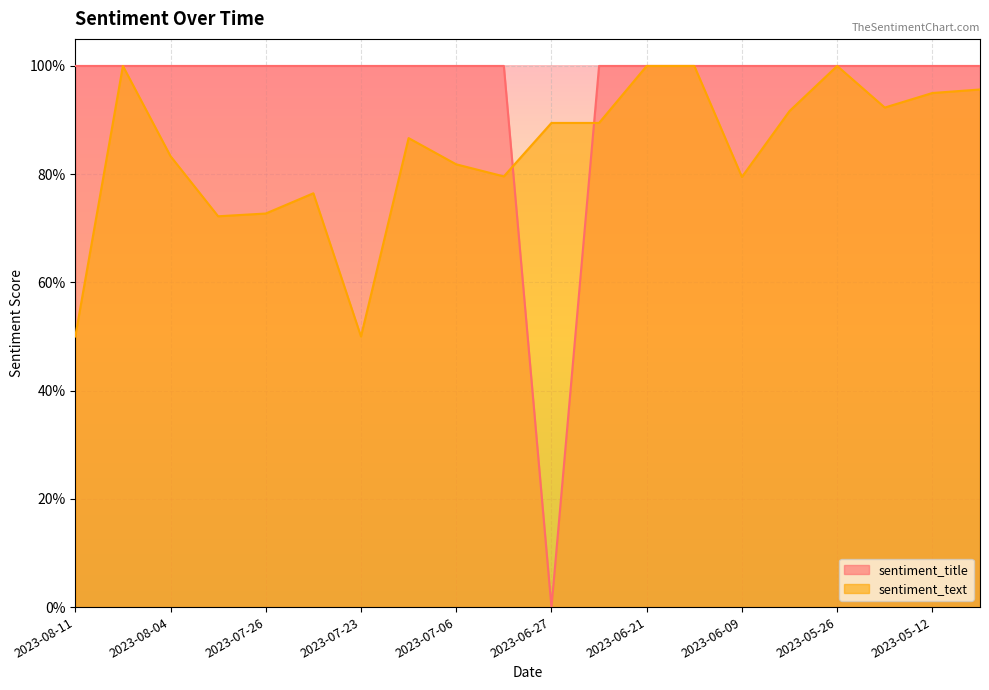

What are all the series names shown in the legend?

sentiment_title, sentiment_text